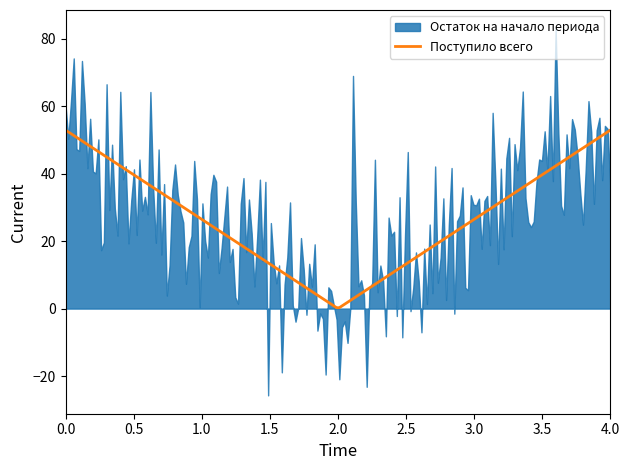

What is the highest value of the Поступило всего series?

52.9